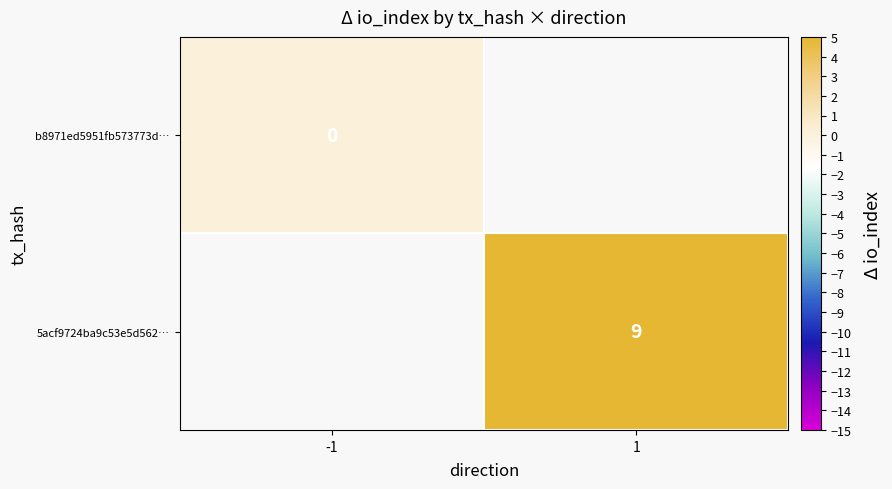

How many data points does each series have?

2